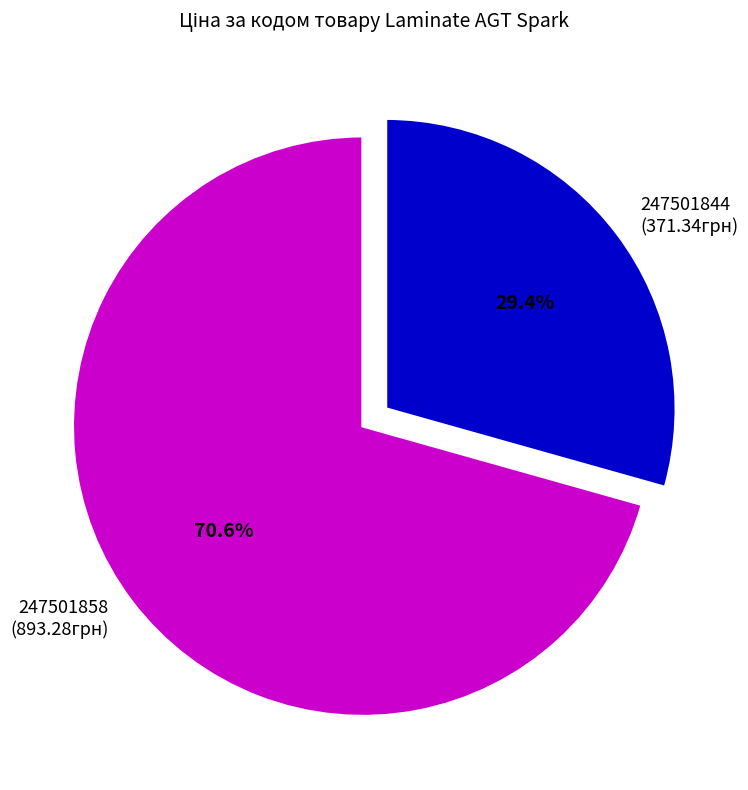

Rank the categories by value from highest to lowest.

247501858, 247501844